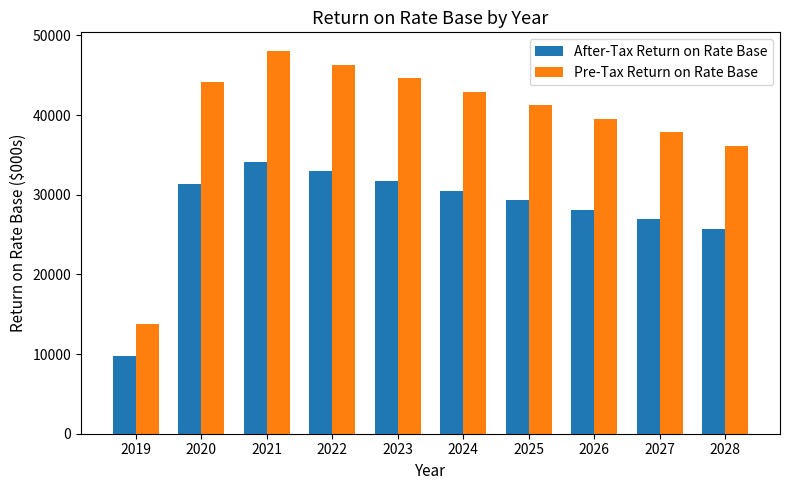

What is the lowest value of the Pre-Tax Return on Rate Base series?

13737.3